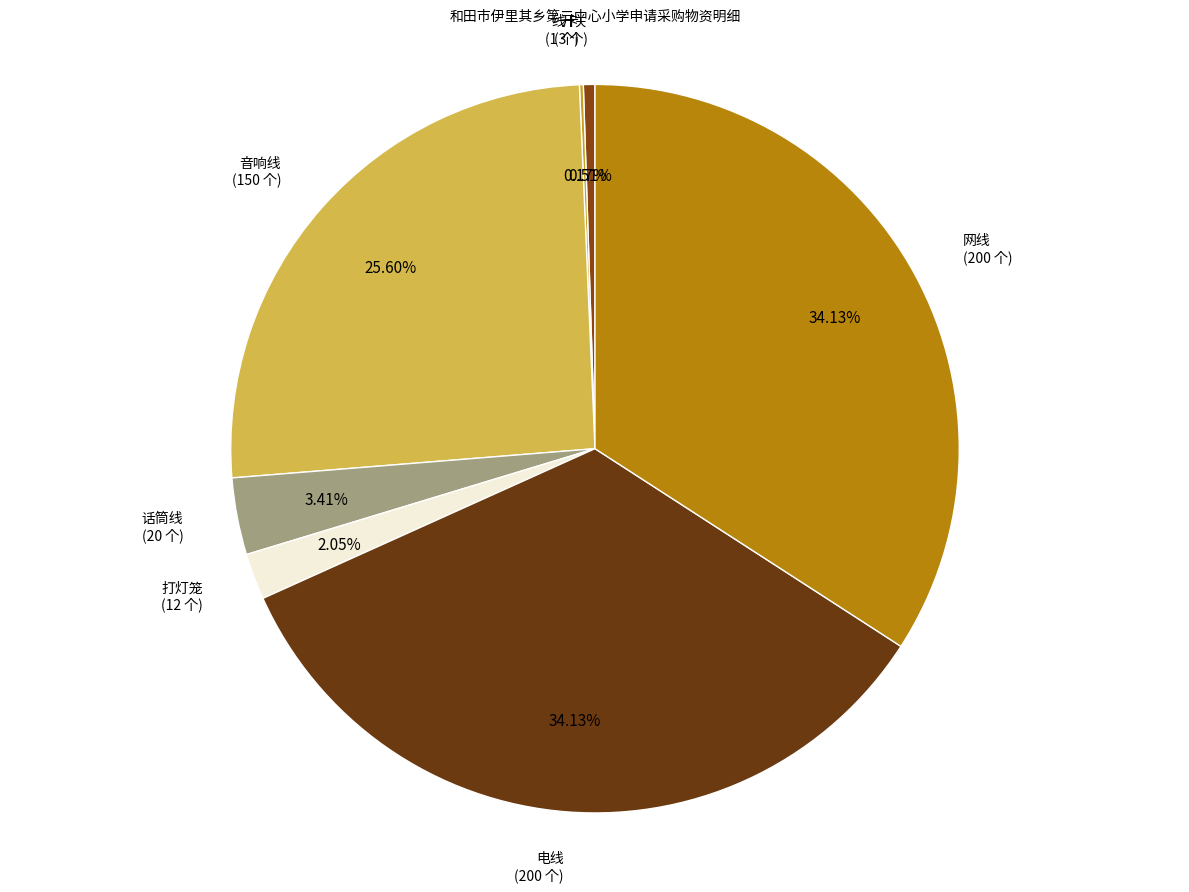

Does 开关 account for over 50% of the chart?

No